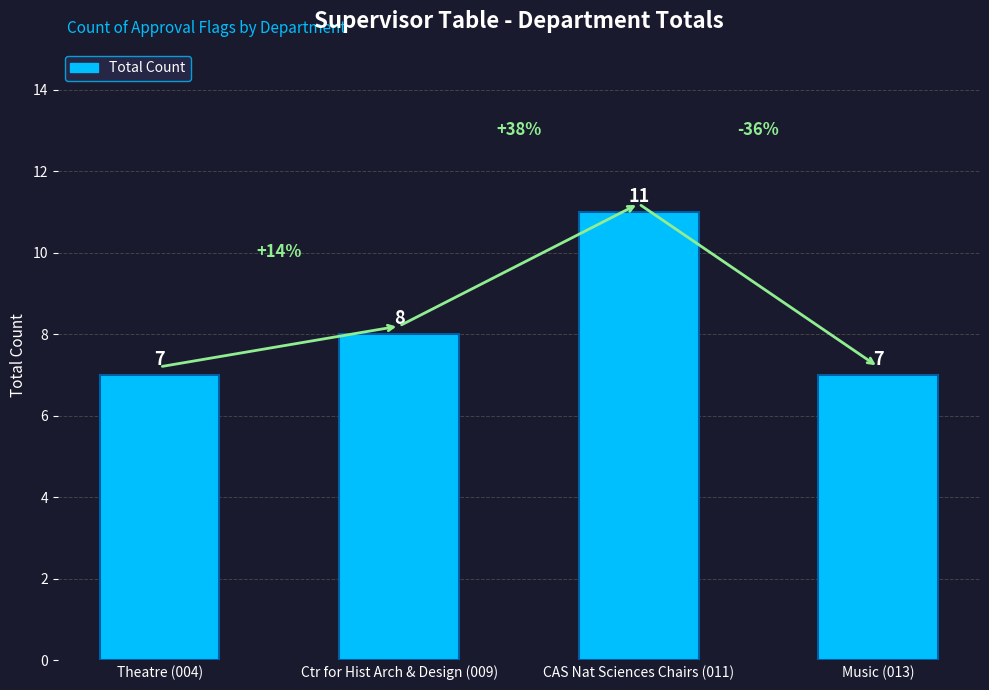

Count the values in the range 7 to 11.

4